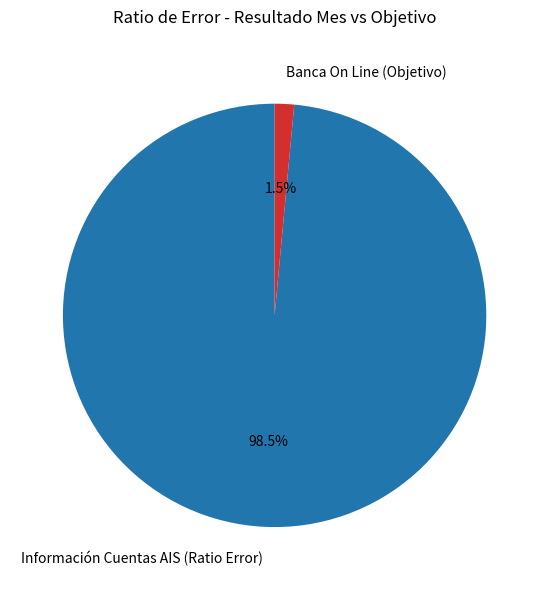

What portion of the pie excludes Banca On Line (Objetivo)?

98.5%